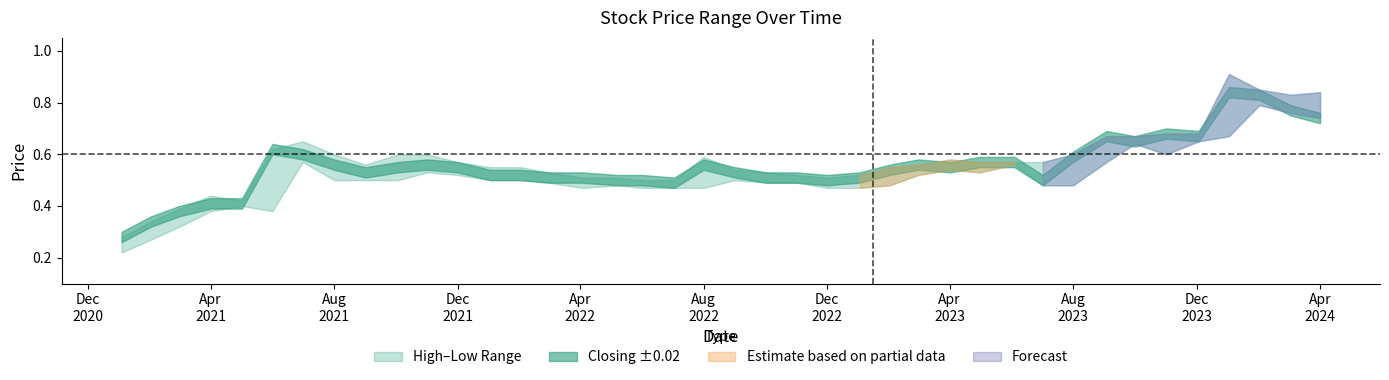

Which label corresponds to the smallest value in the chart?

03/01/2021